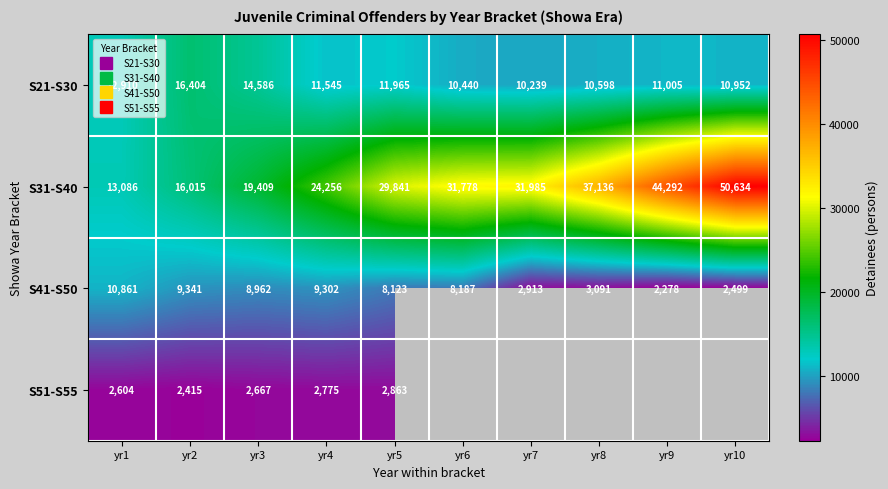

Rank the categories by S31-S40 value from highest to lowest.

yr10, yr9, yr8, yr7, yr6, yr5, yr4, yr3, yr2, yr1